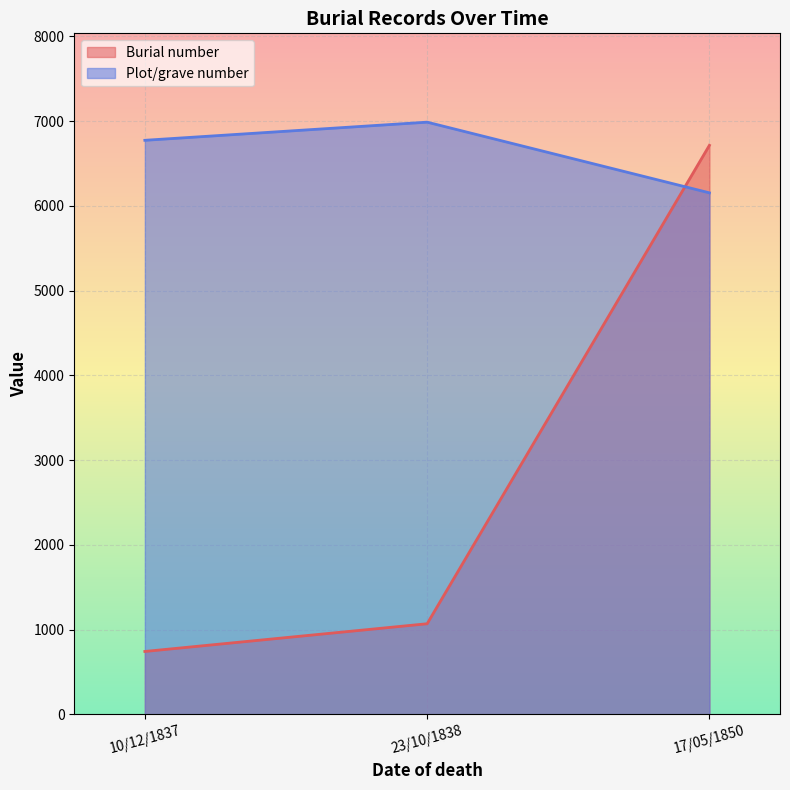

Where does the data first go above 1069?

17/05/1850